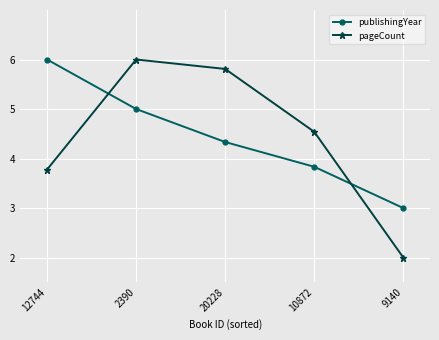

The pageCount series shows 5.1 at 12744. True or false?

False